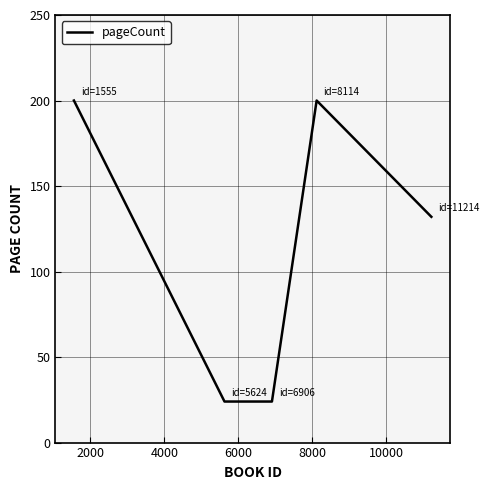

Count the values in the range 24 to 200.

5